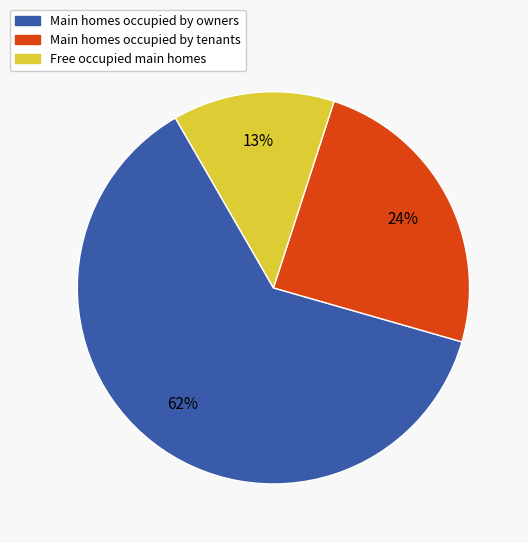

To the nearest percent, what is the average slice percentage?

33%